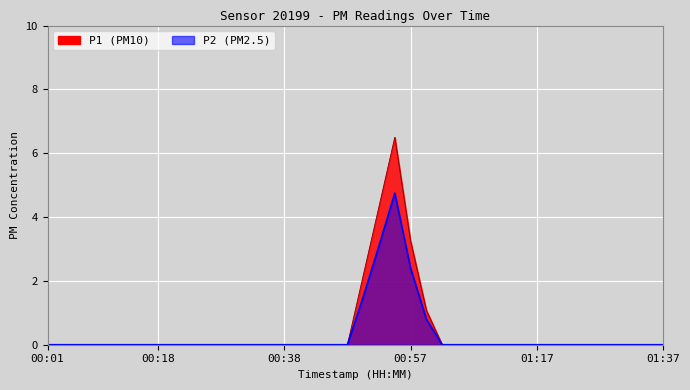

What is the label of the 32nd point from the right?

00:21